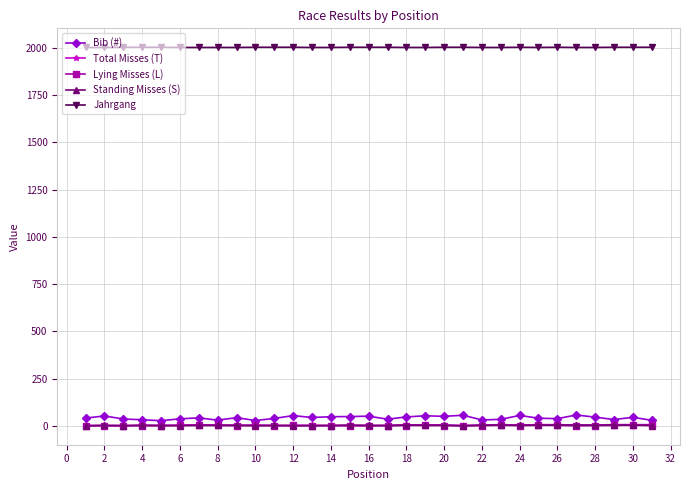

What is the maximum value shown in the chart?

2004